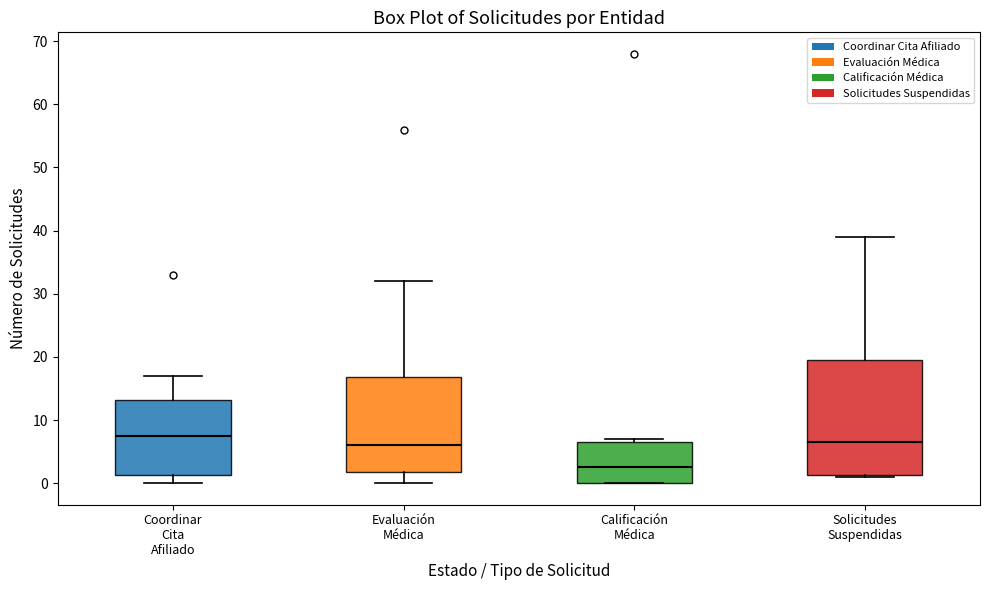

Where does the median line of the box for Solicitudes Suspendidas sit on the y-axis? The values are not printed on the chart, so give them approximately, as read against the axis.

7